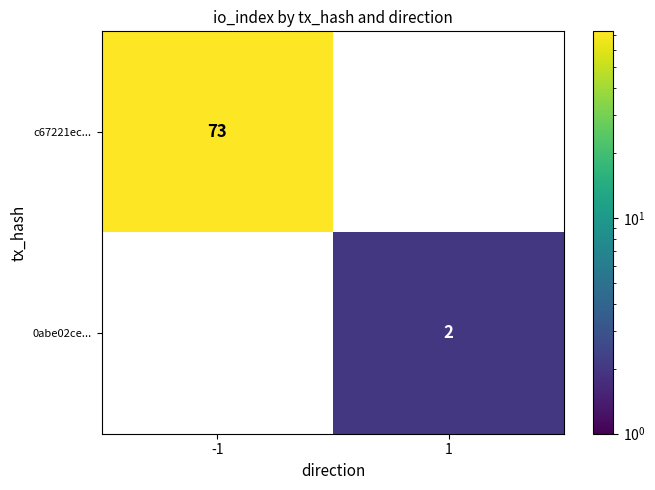

What is the greatest value displayed?

73.0